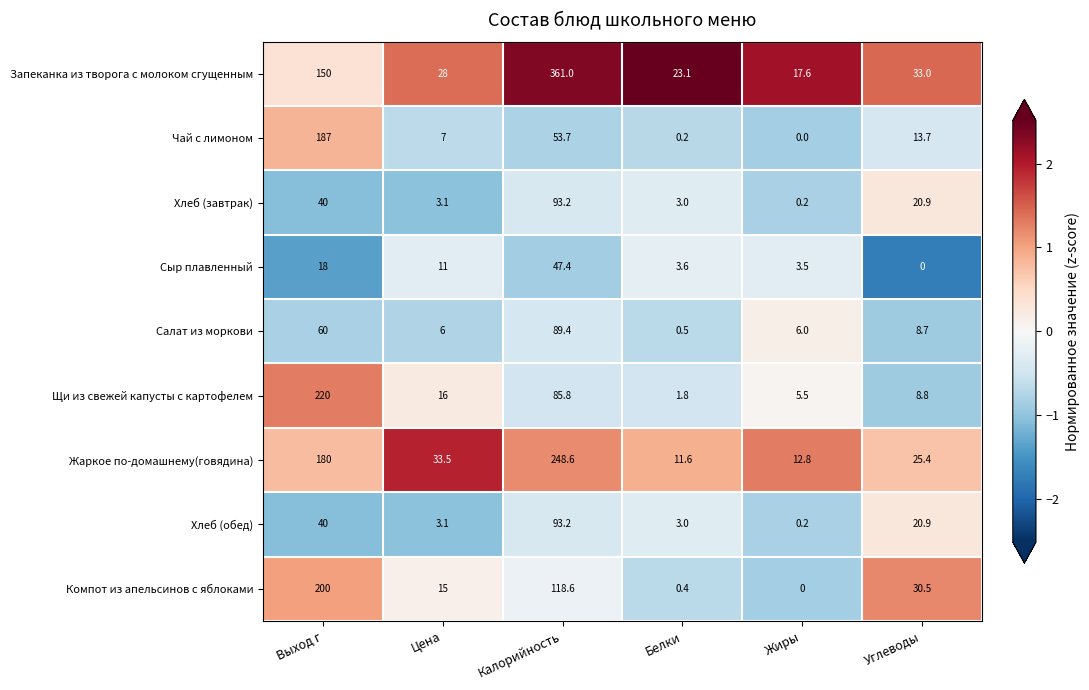

What is the difference between the highest and lowest values at Калорийность?

313.6